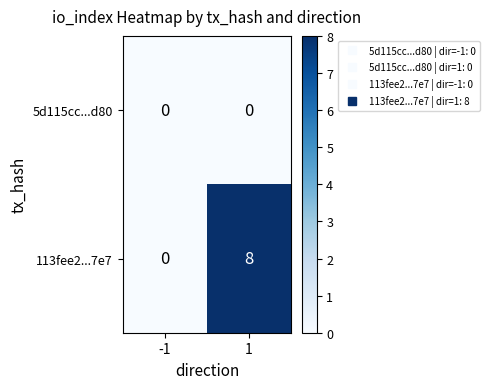

True or false: 5d115cc...d80 has a value of 0 at -1.

True